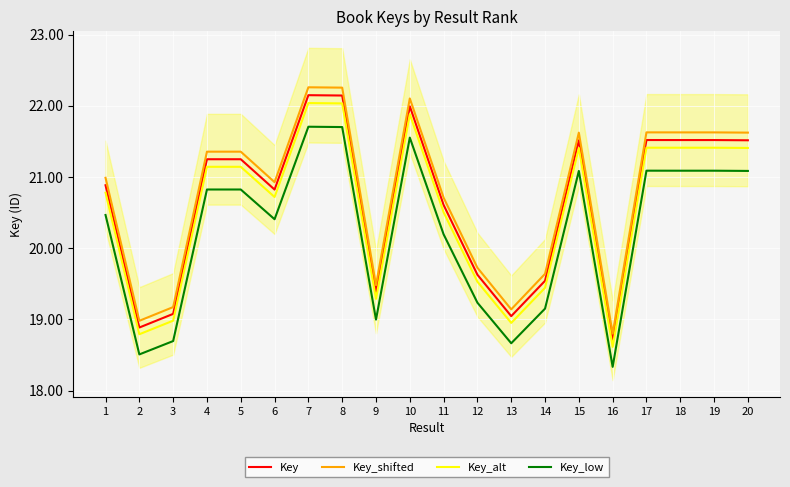

The value of Key_alt at 20 is 37.0. True or false?

False